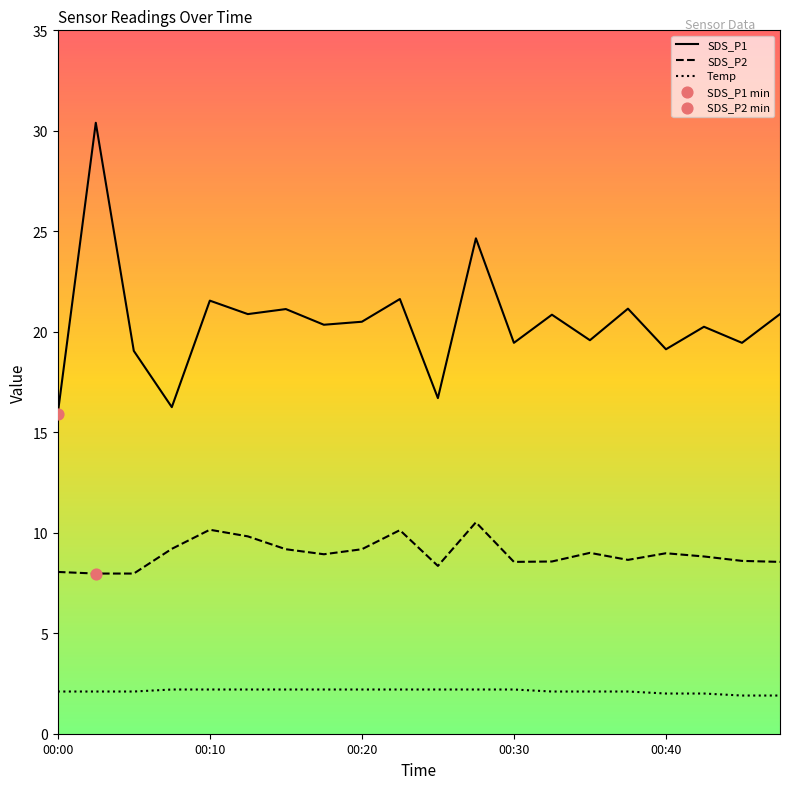

True or false: Temp and SDS_P2 intersect in this chart.

False